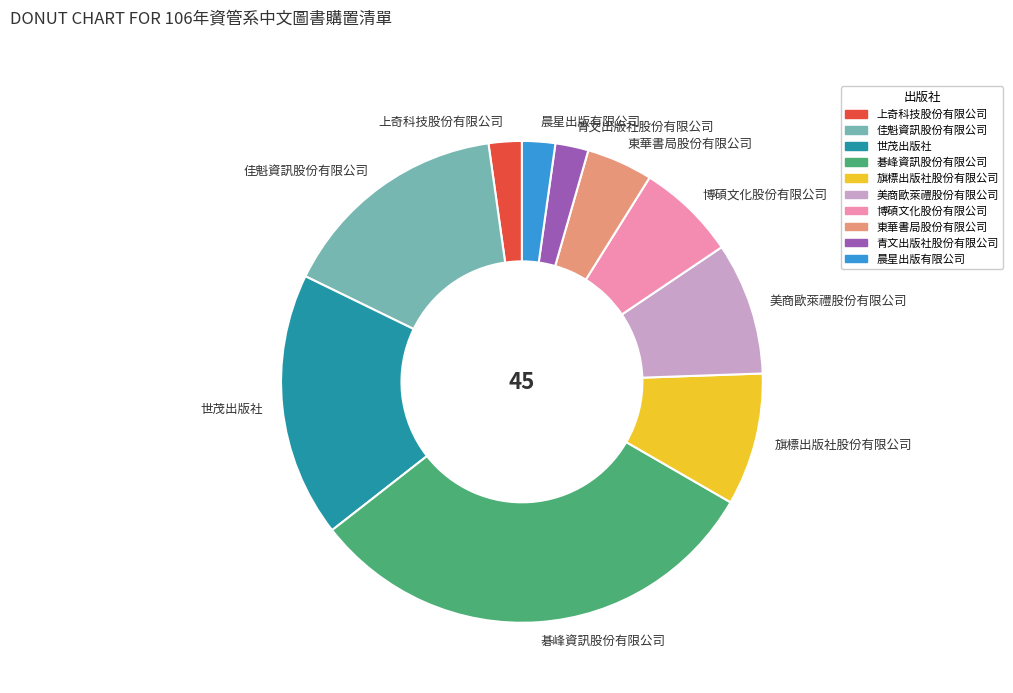

Which category has the biggest portion of the pie?

碁峰資訊股份有限公司